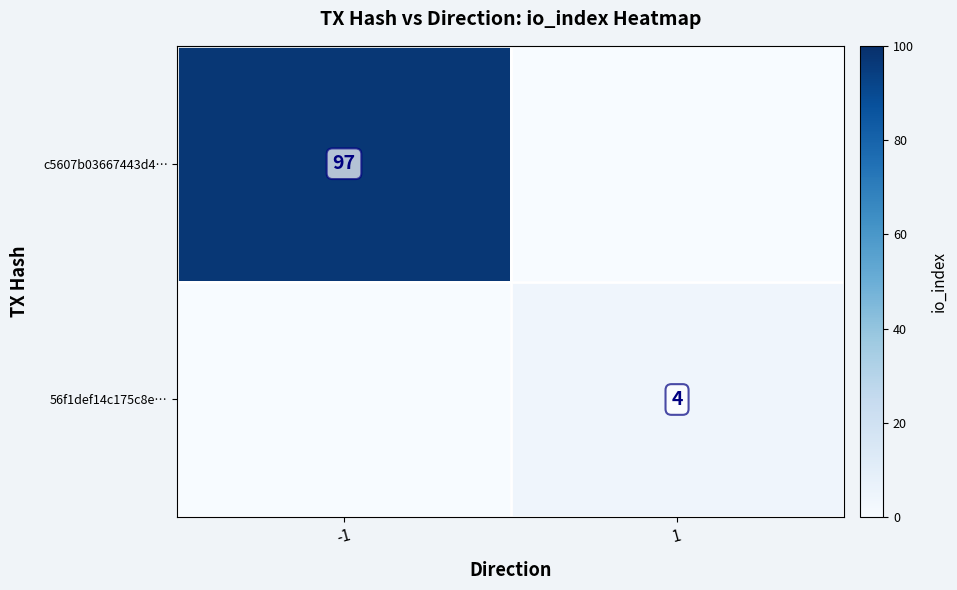

What is the total value across all series at 1?

4